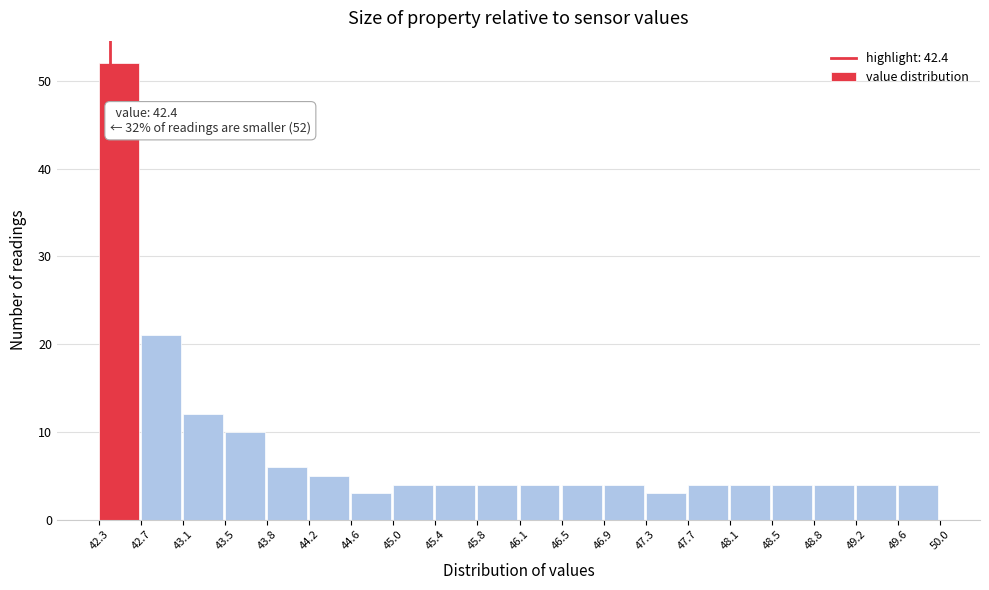

Which range on the x-axis has the tallest bar?

42.3 to 42.7